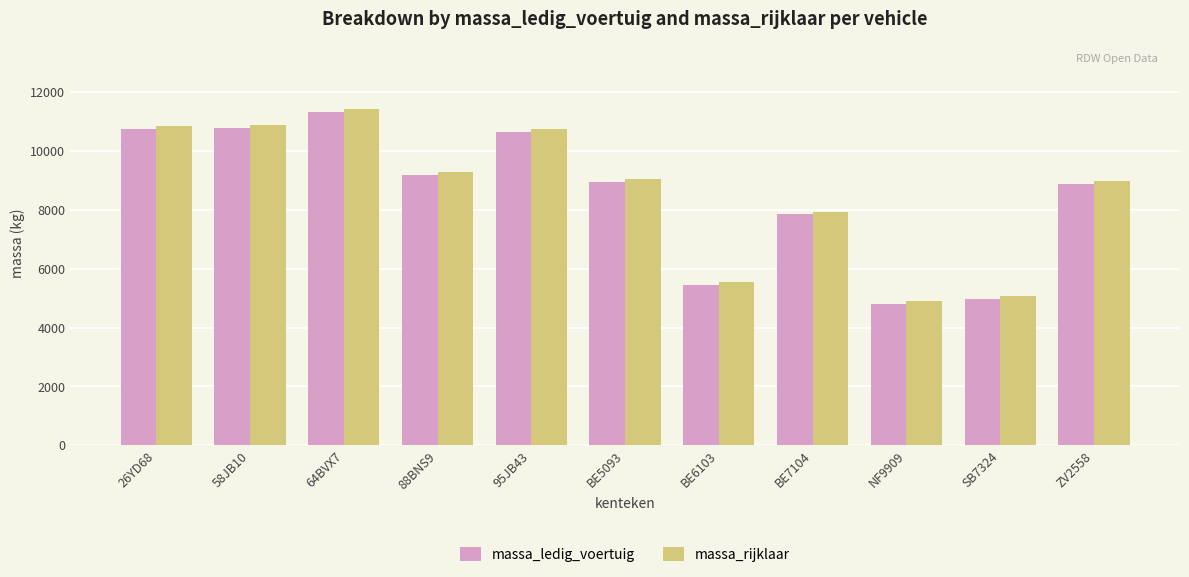

What is the difference between the highest and lowest values at 95JB43?

100